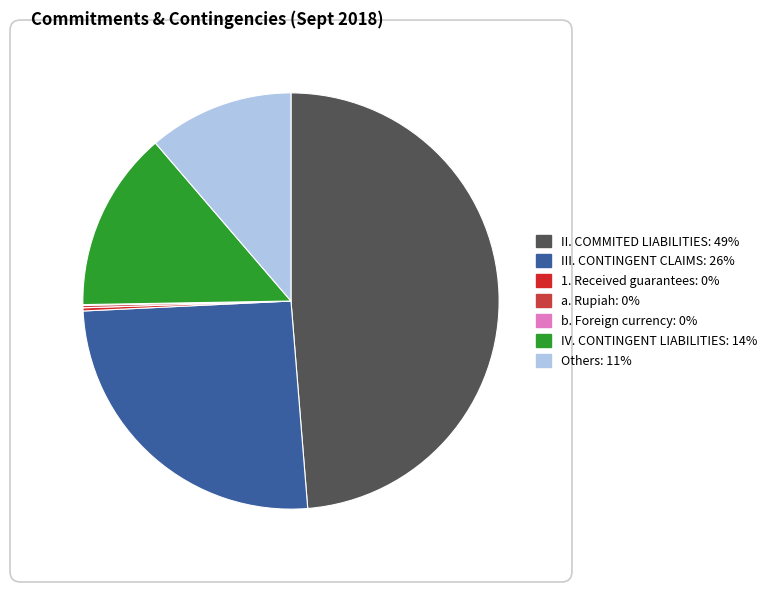

The 1. Received guarantees slice represents 1% of the pie. True or false?

False